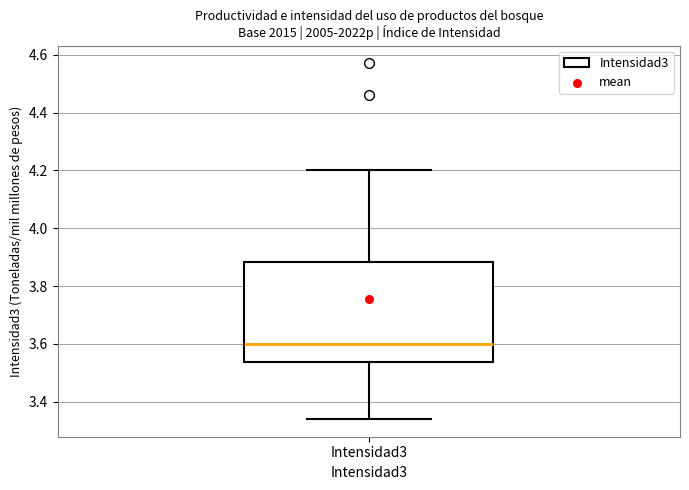

Read this box plot against the y-axis: the position of the median line, the range covered by the box, and the ends of both whiskers. The values are not printed on the chart, so give them approximately, as read against the axis.

median 3.60, box 3.54 to 3.88, whiskers 3.34 to 4.20